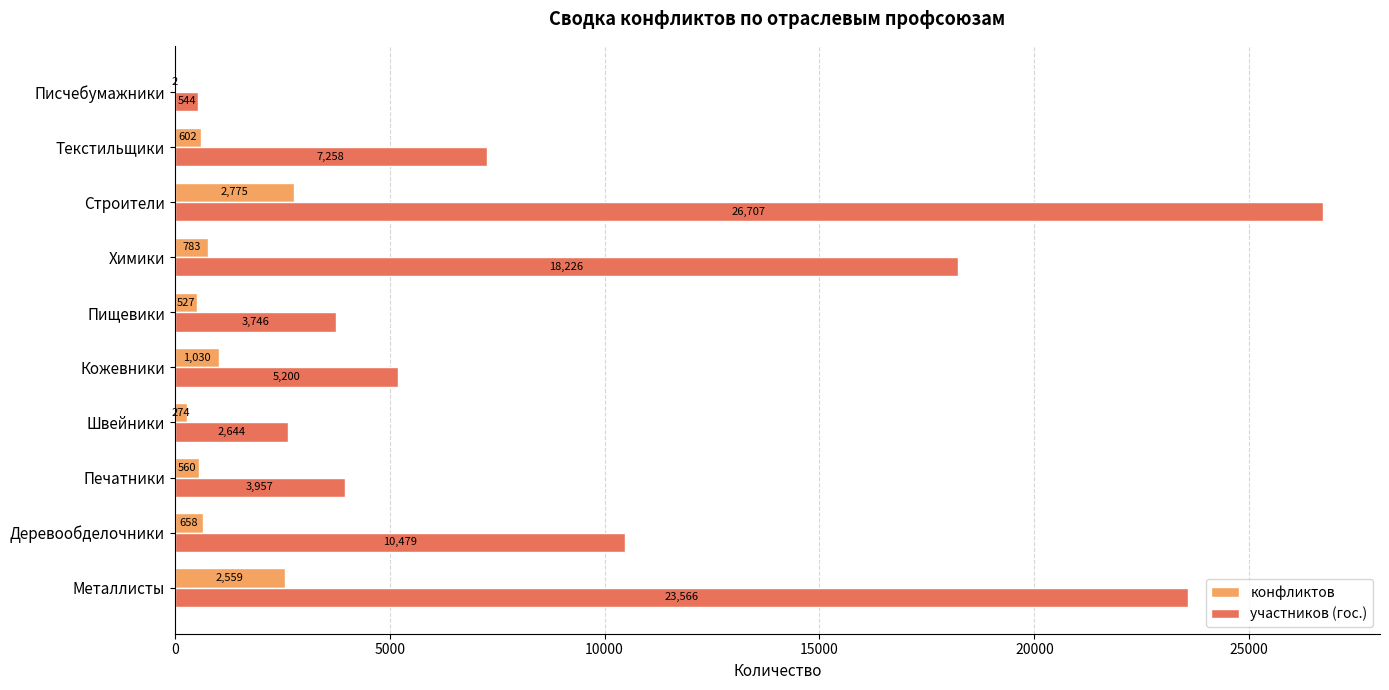

Which series has the widest spread of values?

участников (гос.)